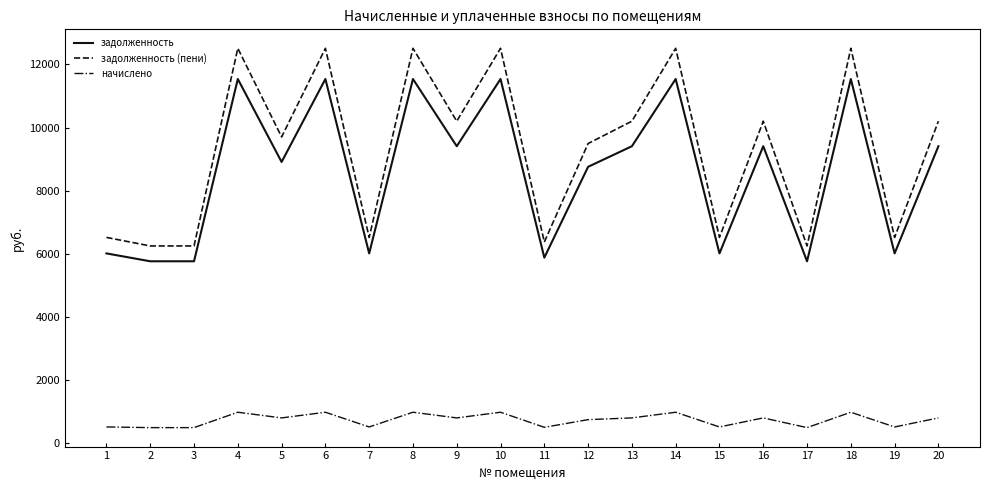

What is the difference between the задолженность values at 9 and 1?

3398.4